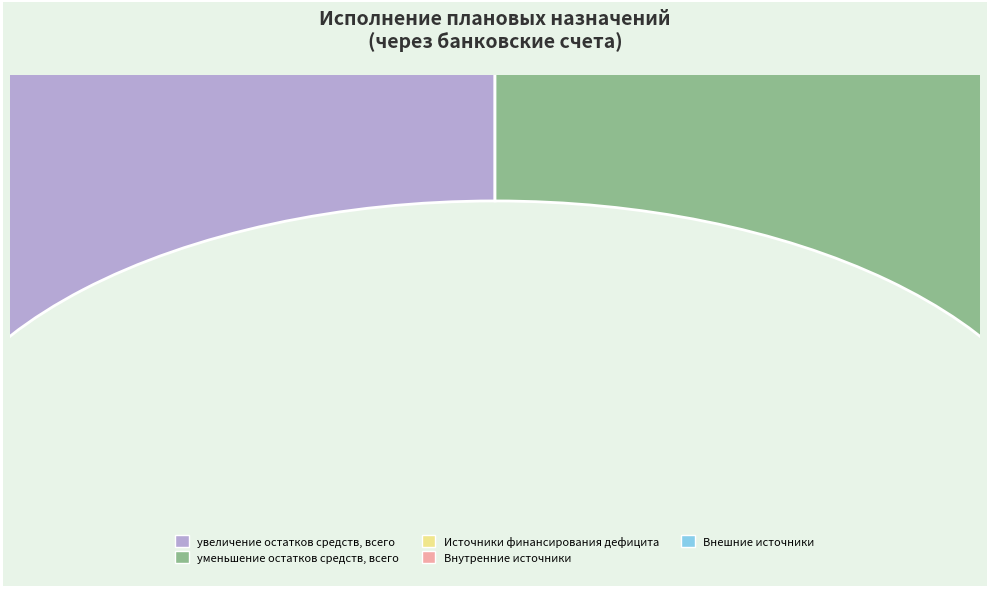

Does any single category account for the majority?

No